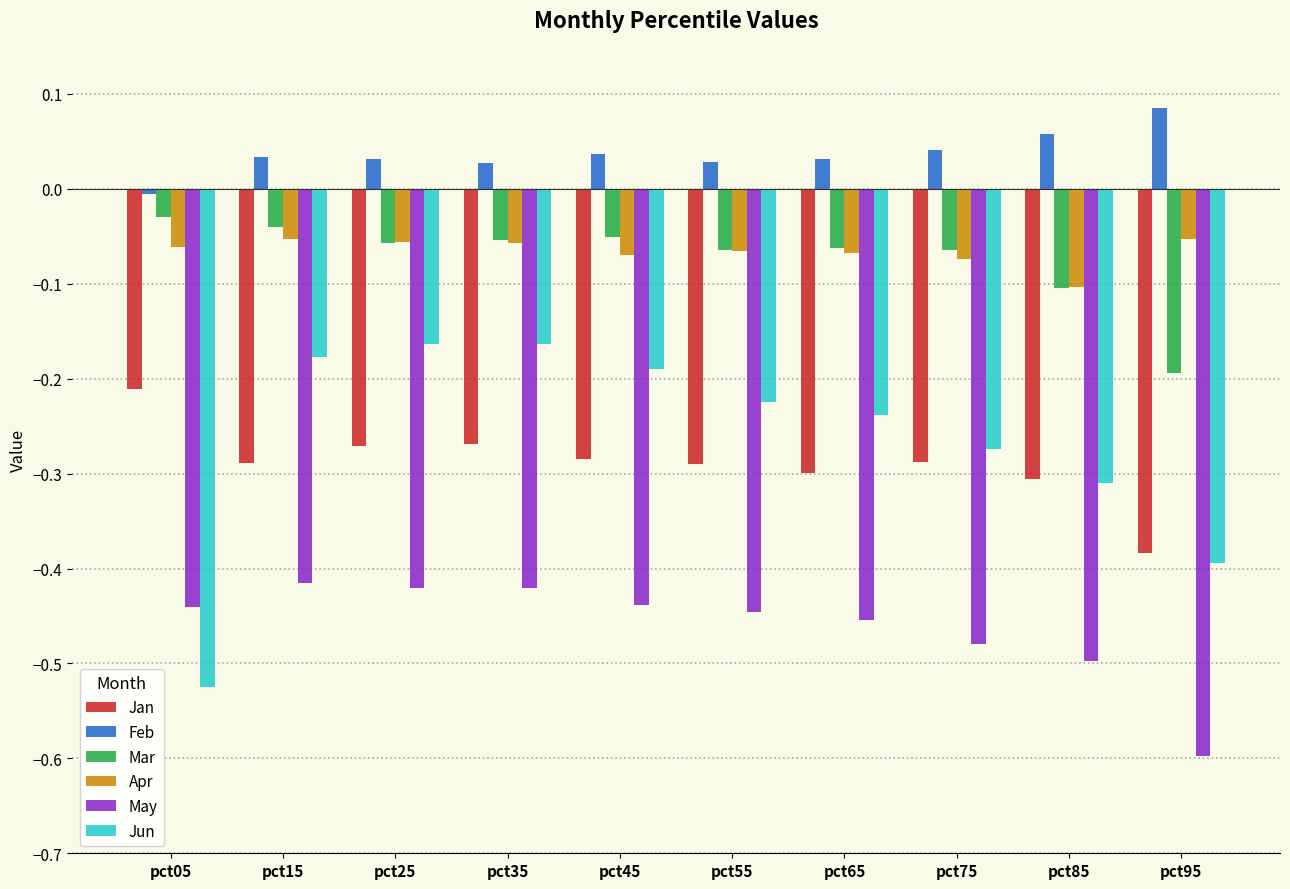

At which category does the chart reach its minimum across all series?

pct95